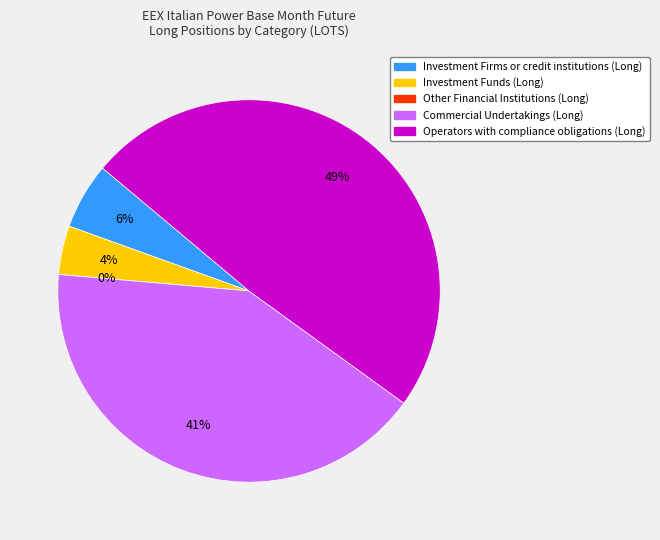

What percentage is the Investment Firms or credit institutions (Long) slice, to the nearest percent?

6%